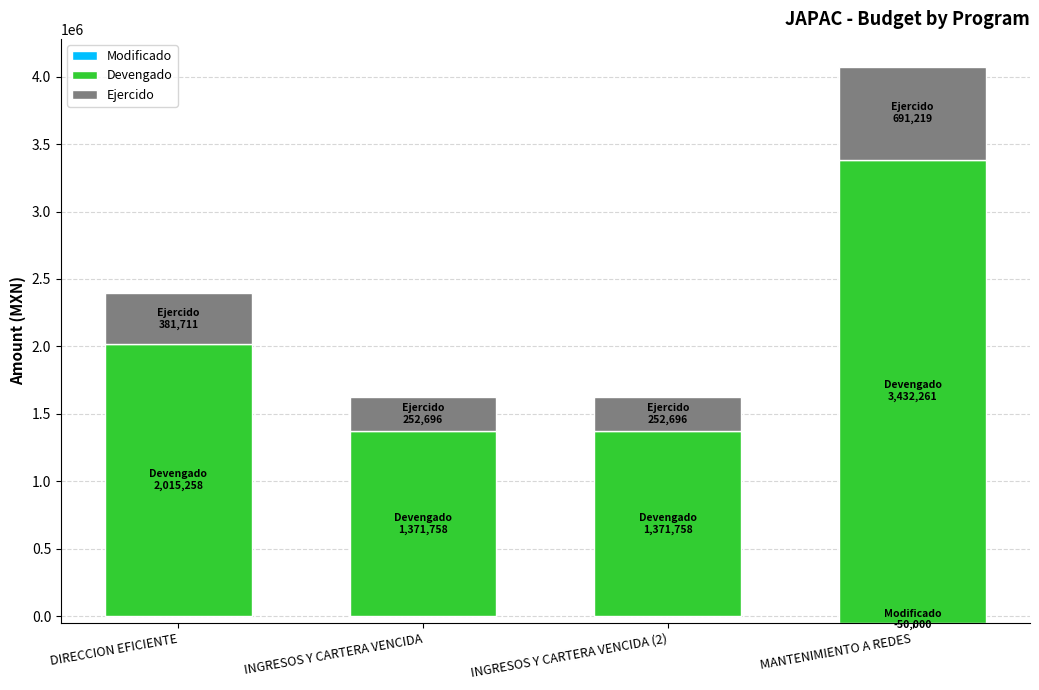

How many categories are shown in the chart?

4